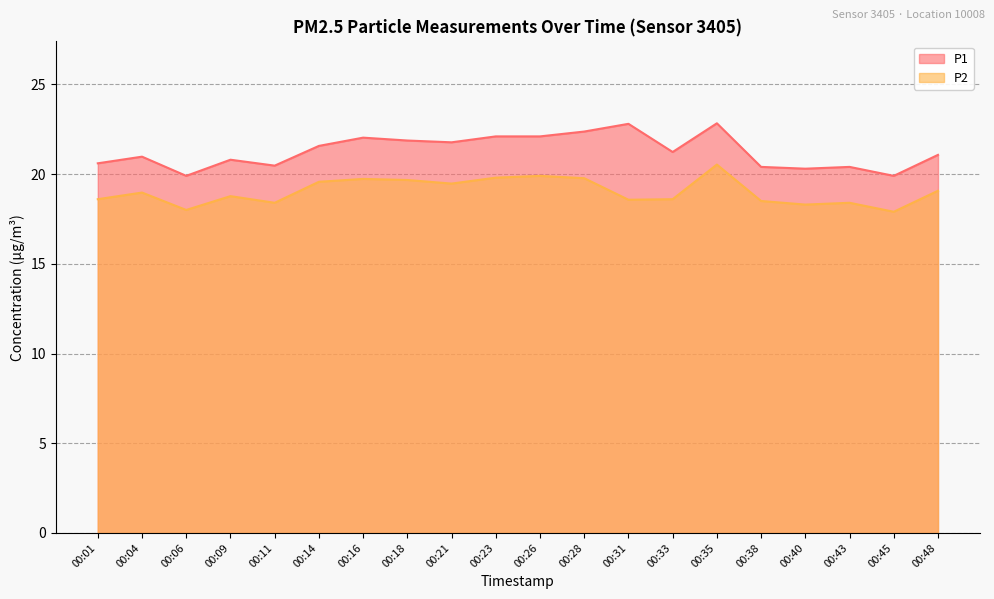

How many data points in P1 are above 21?

11